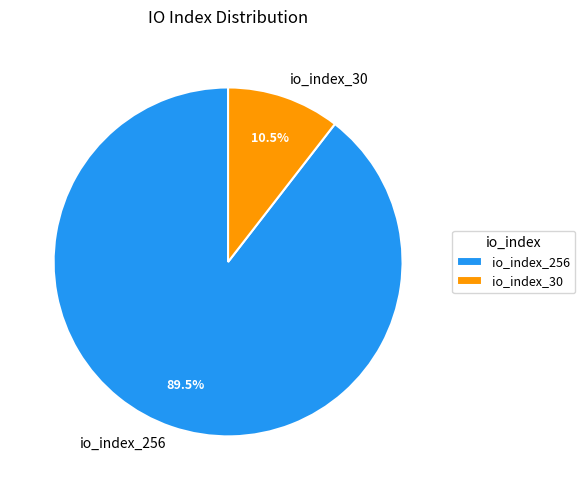

What is the total percentage of io_index_30 and io_index_256?

100.0%